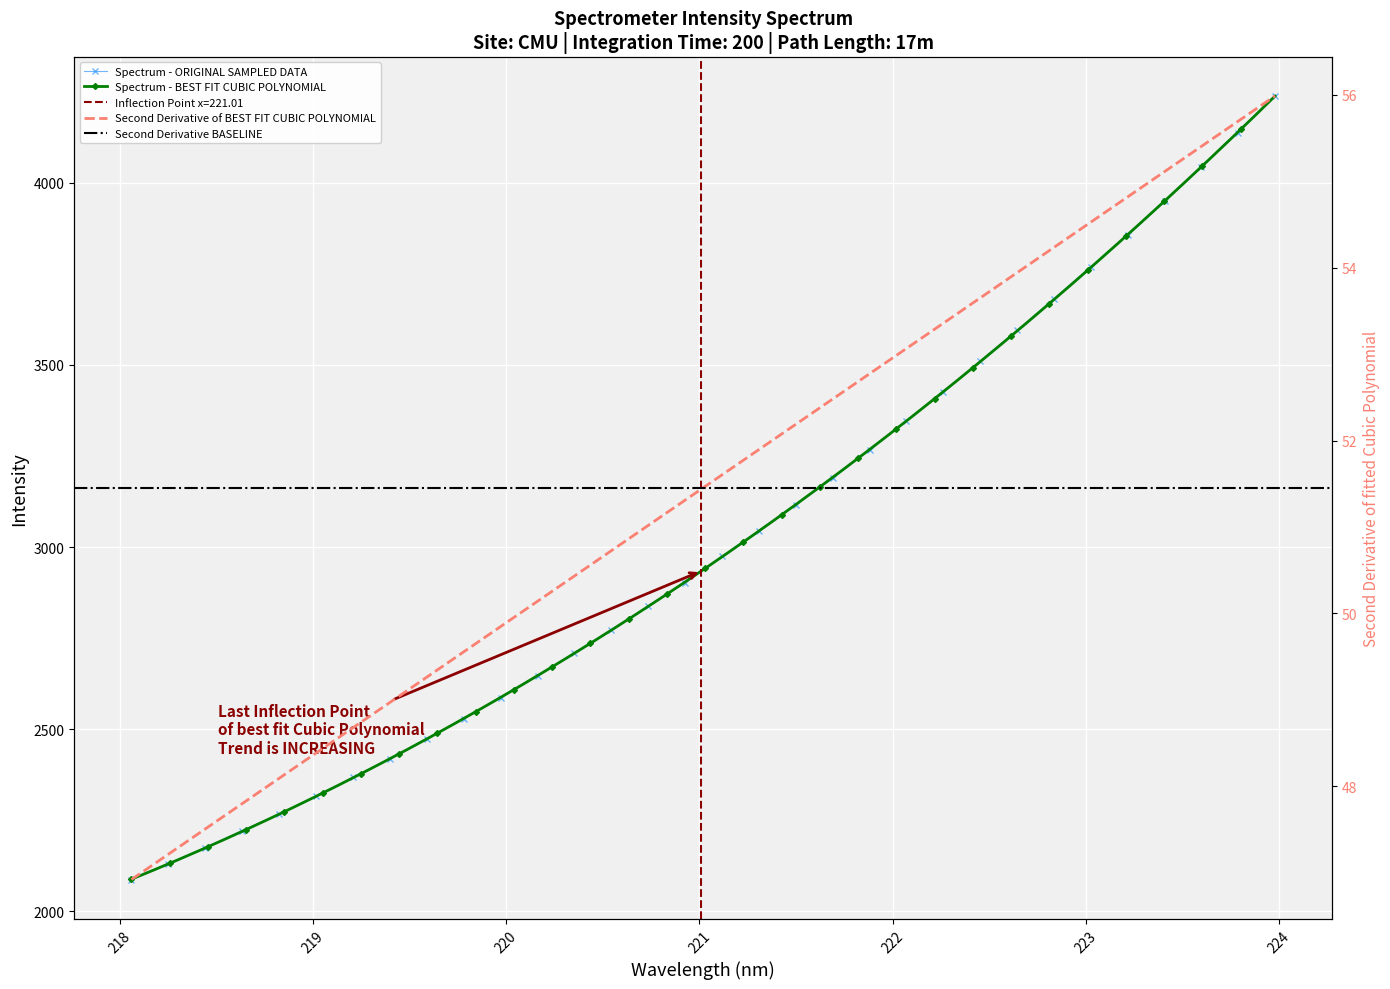

Read the value at 221.8812.

3266.8